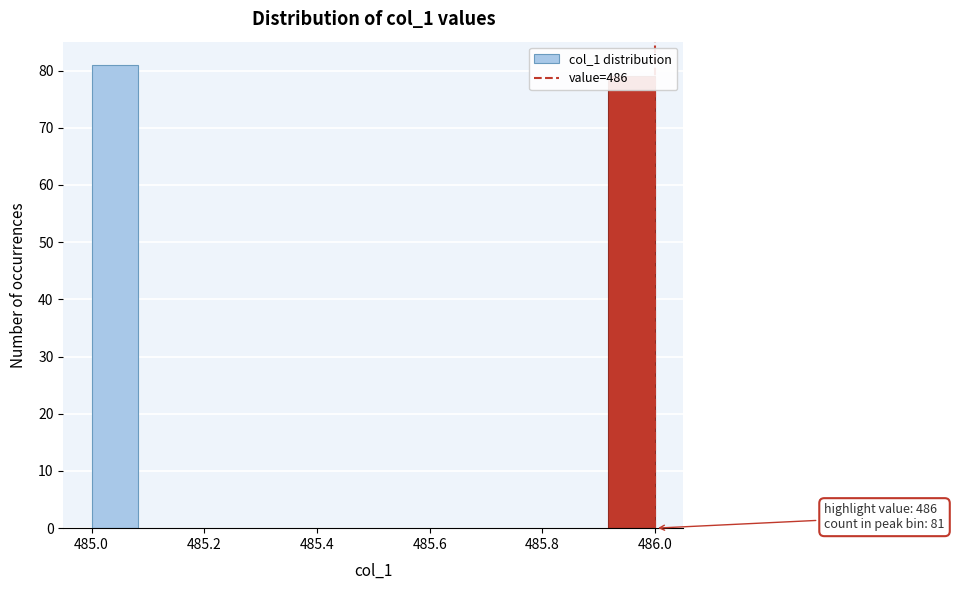

Which range on the x-axis has the tallest bar?

485.00 to 485.08